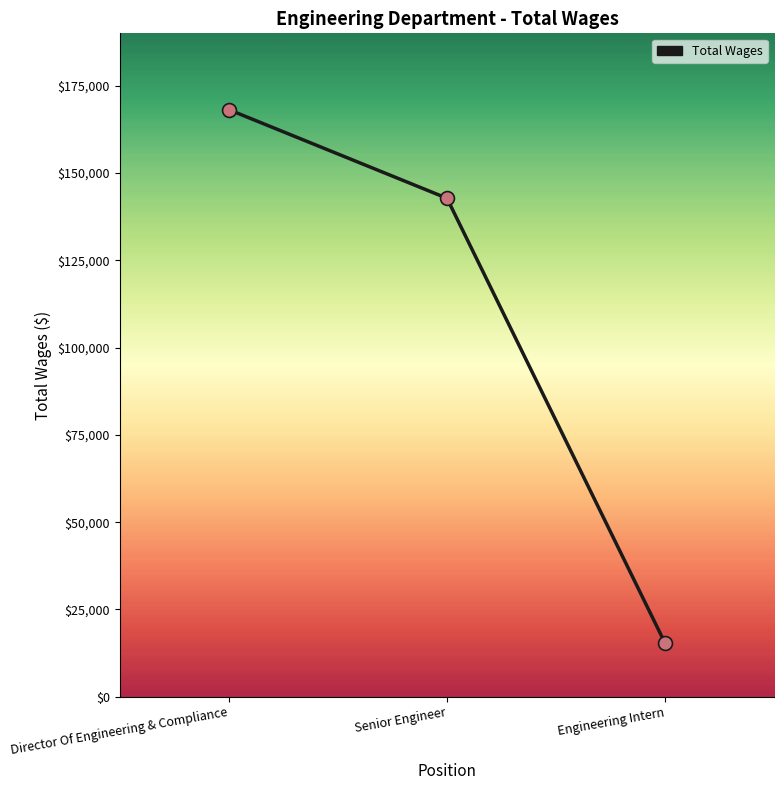

What is the change in value from Senior Engineer to Engineering Intern?

-127483